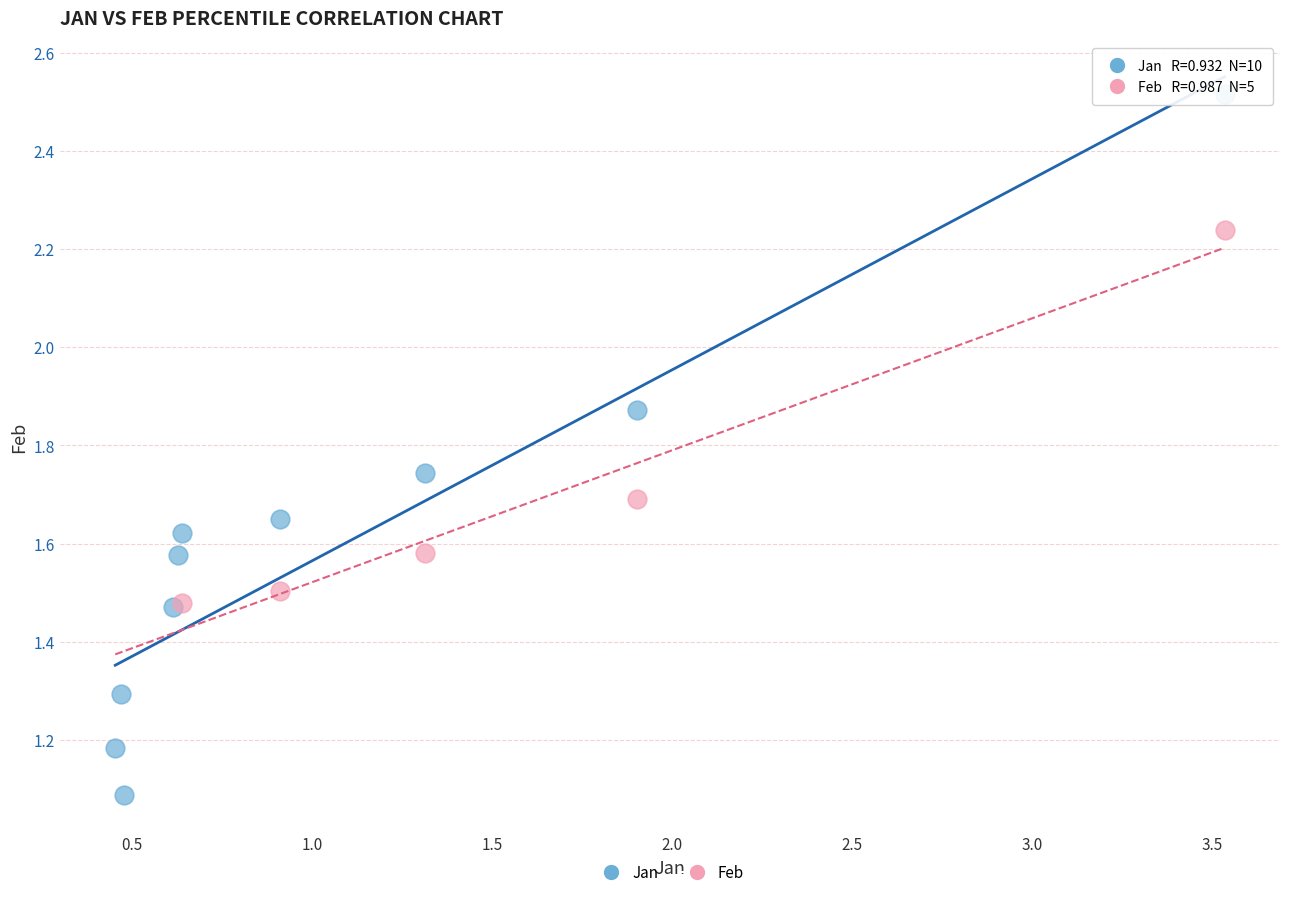

Which series has the widest spread of Y values?

Jan